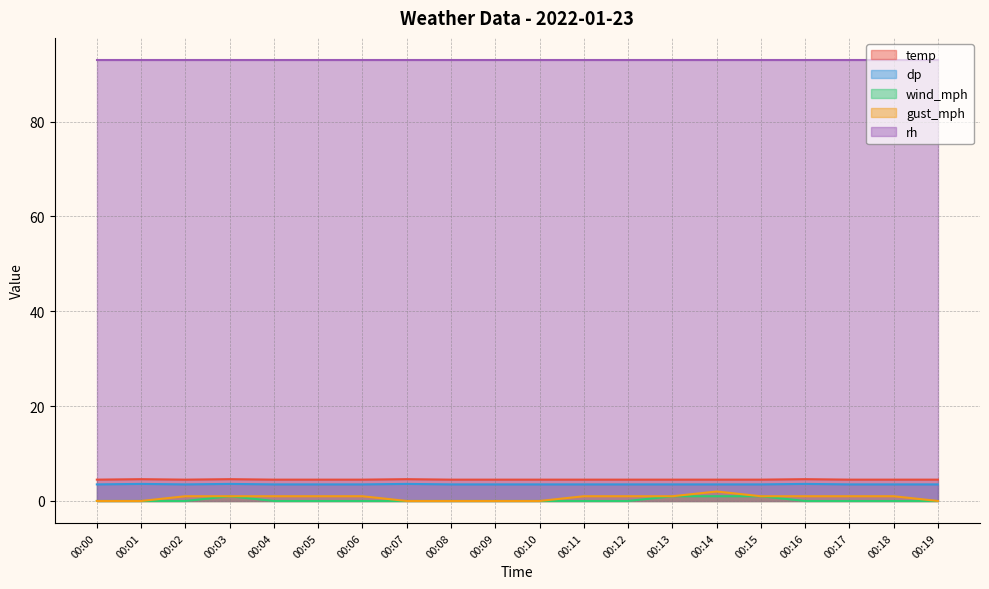

Which series has the largest total across all categories?

rh